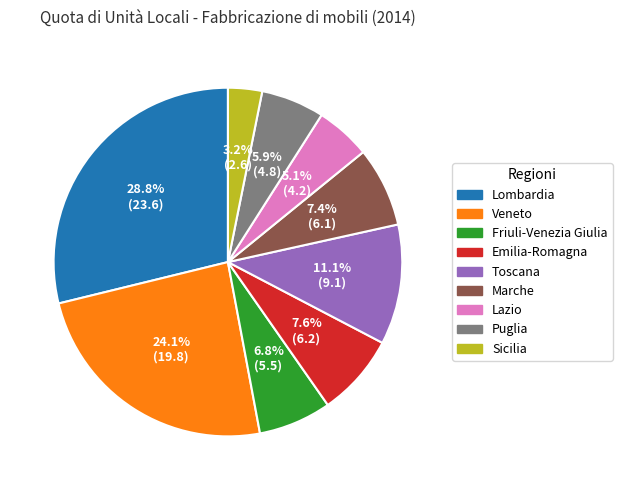

True or false: Puglia accounts for 6% of the total.

True